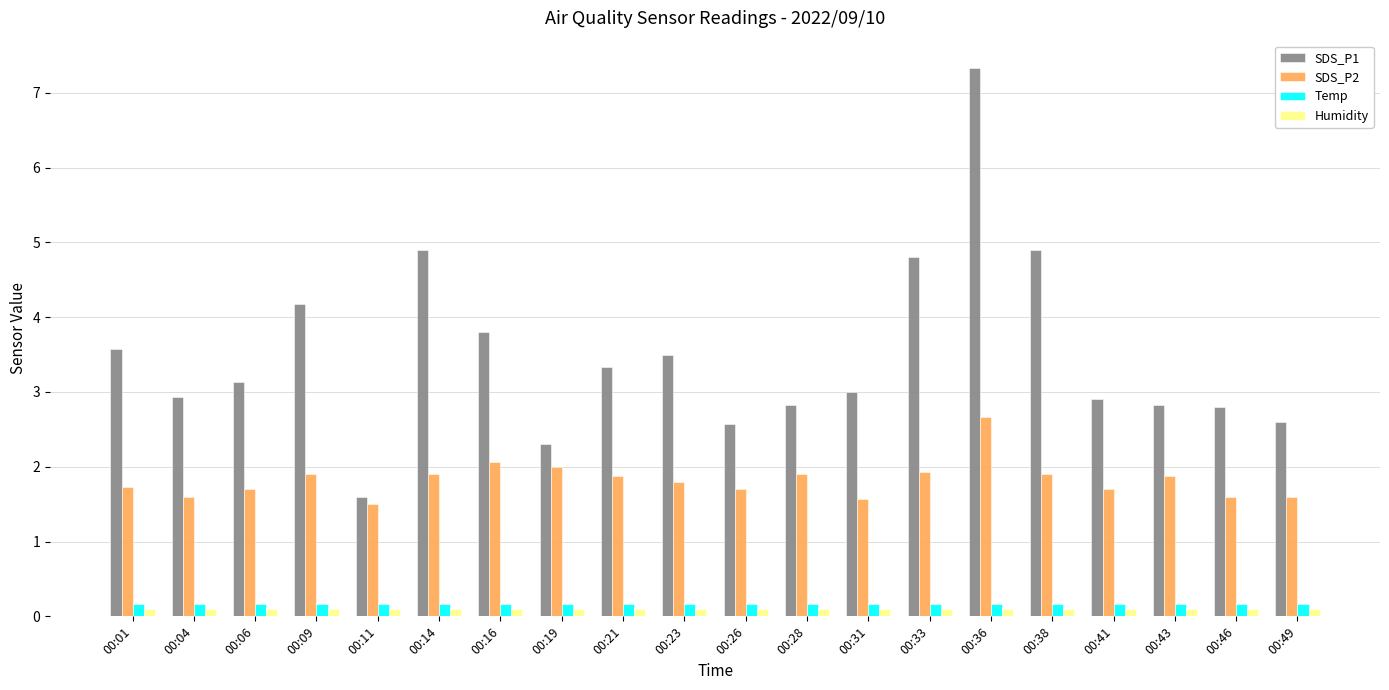

The SDS_P1 series shows 4.9 at 00:14. True or false?

True